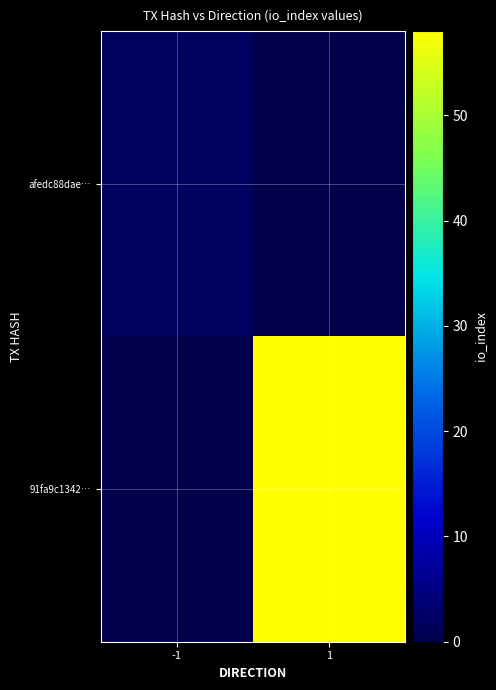

What is the total value across all series at -1?

2